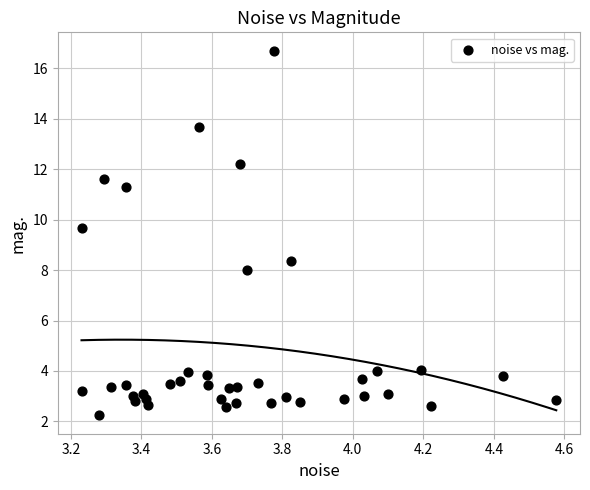

What is the range of X values (max minus min)?

1.3